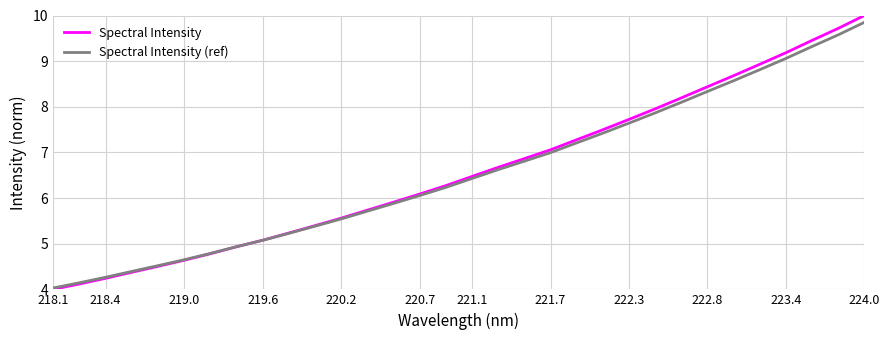

Which series has the largest range (max minus min)?

Spectral Intensity